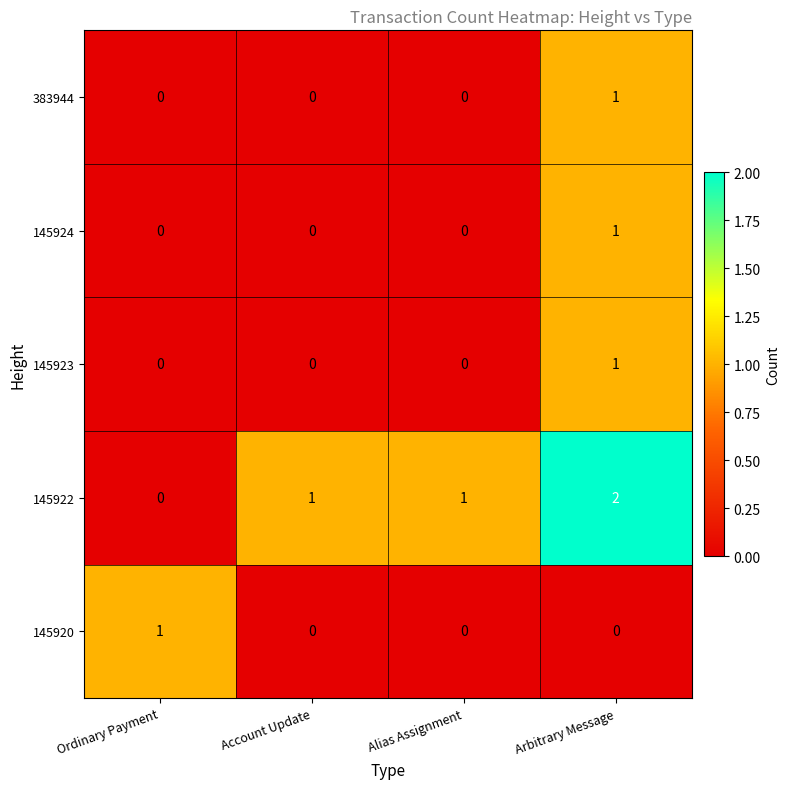

Which series has the largest total across all categories?

145922